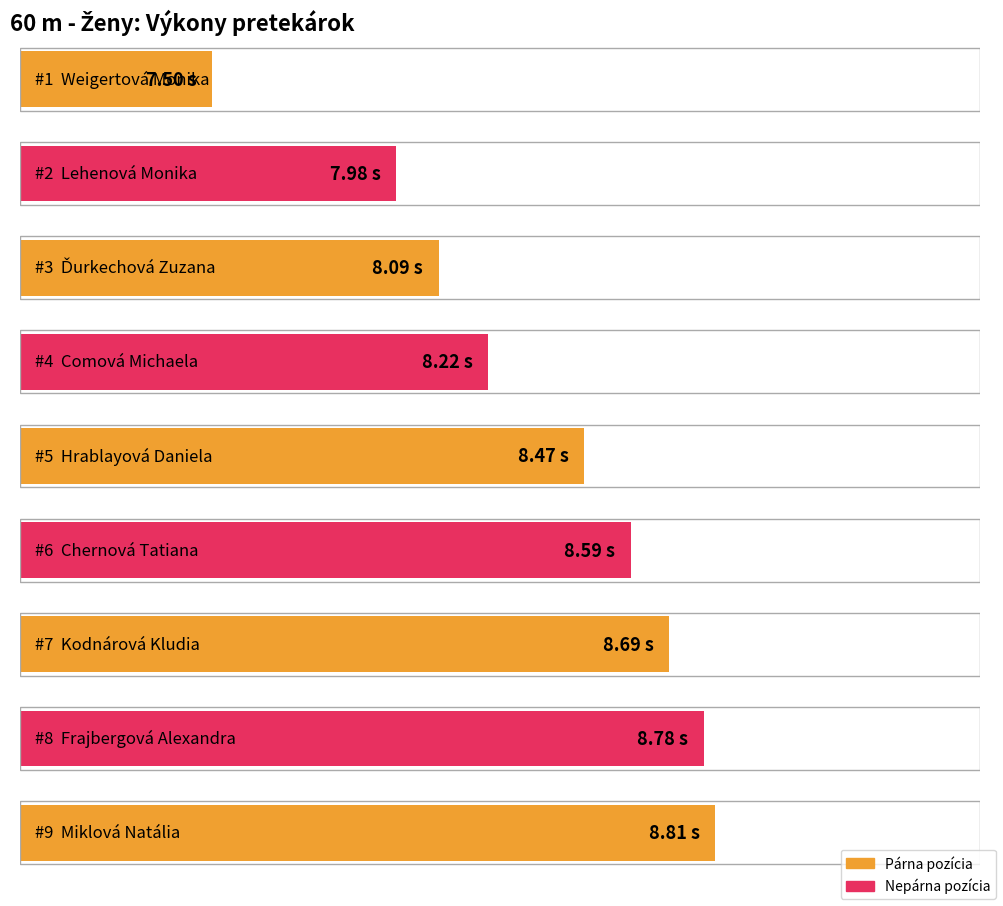

Are the bars horizontal?

Yes